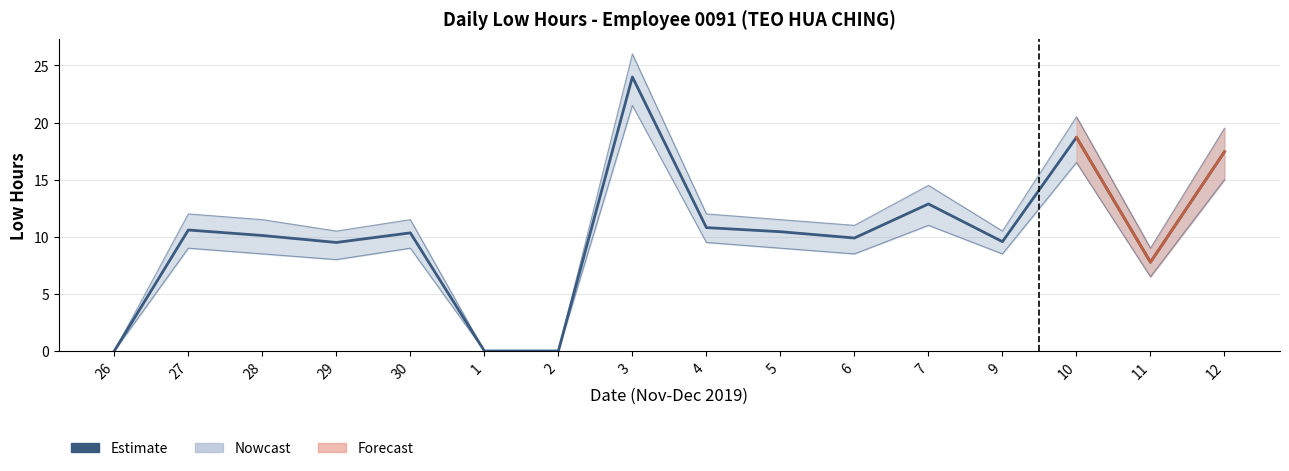

Rank the categories by value from lowest to highest.

26, 1, 2, 11, 29, 9, 6, 28, 30, 5, 27, 4, 7, 12, 10, 3